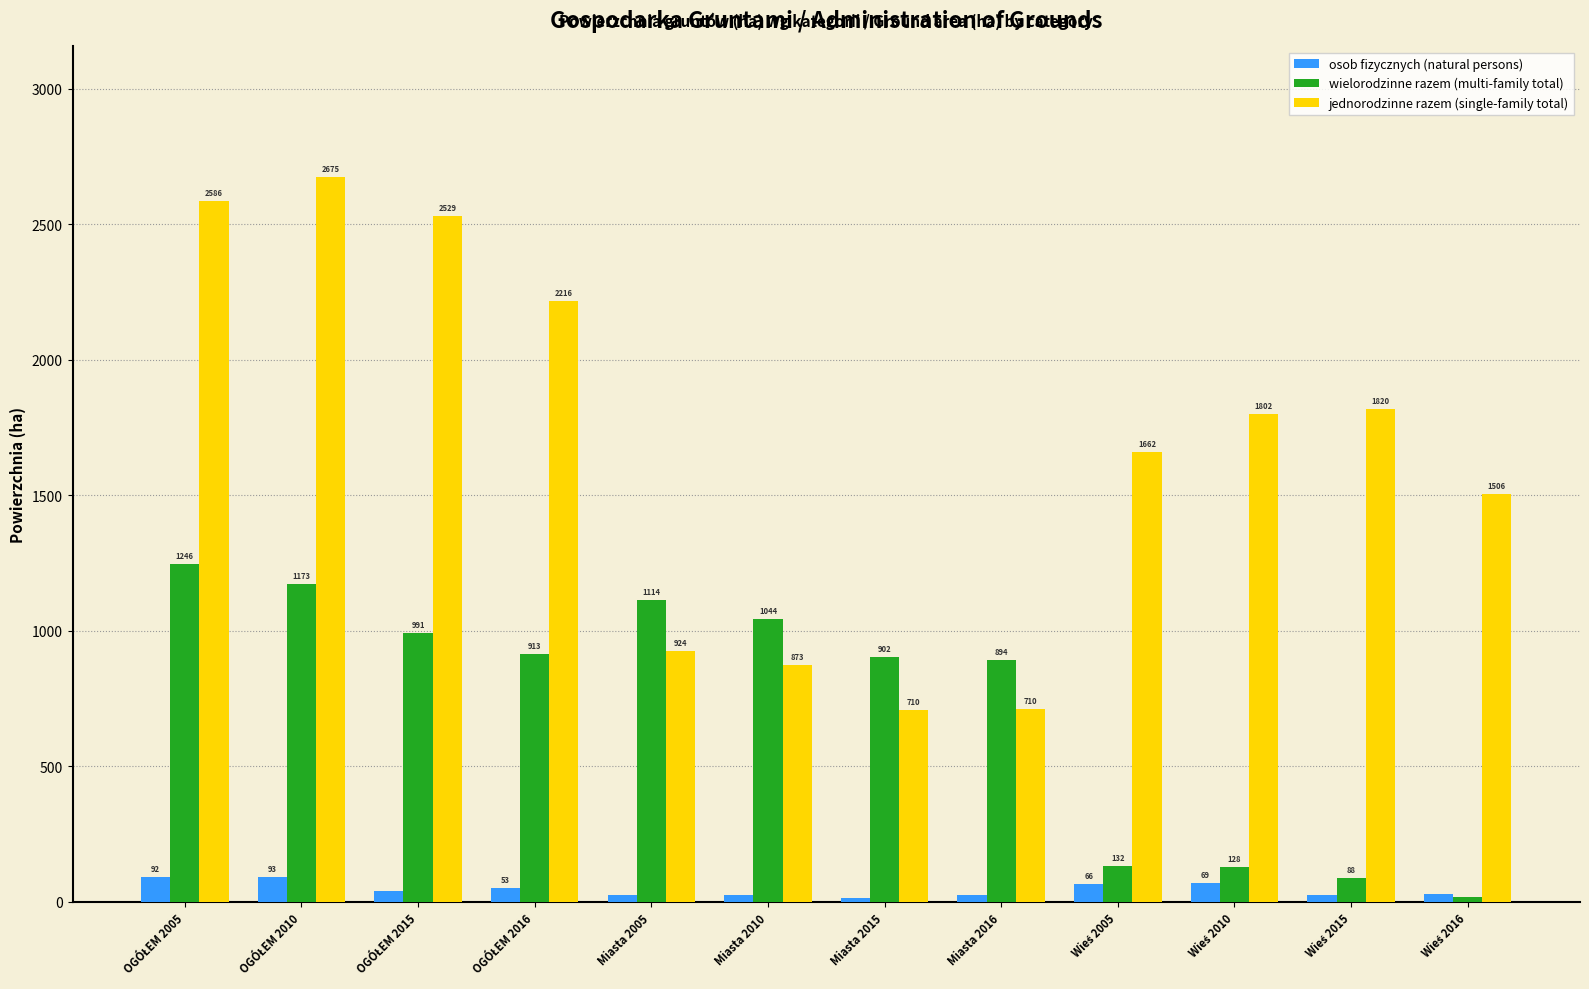

Which series has the largest range (max minus min)?

jednorodzinne razem (single-family total)